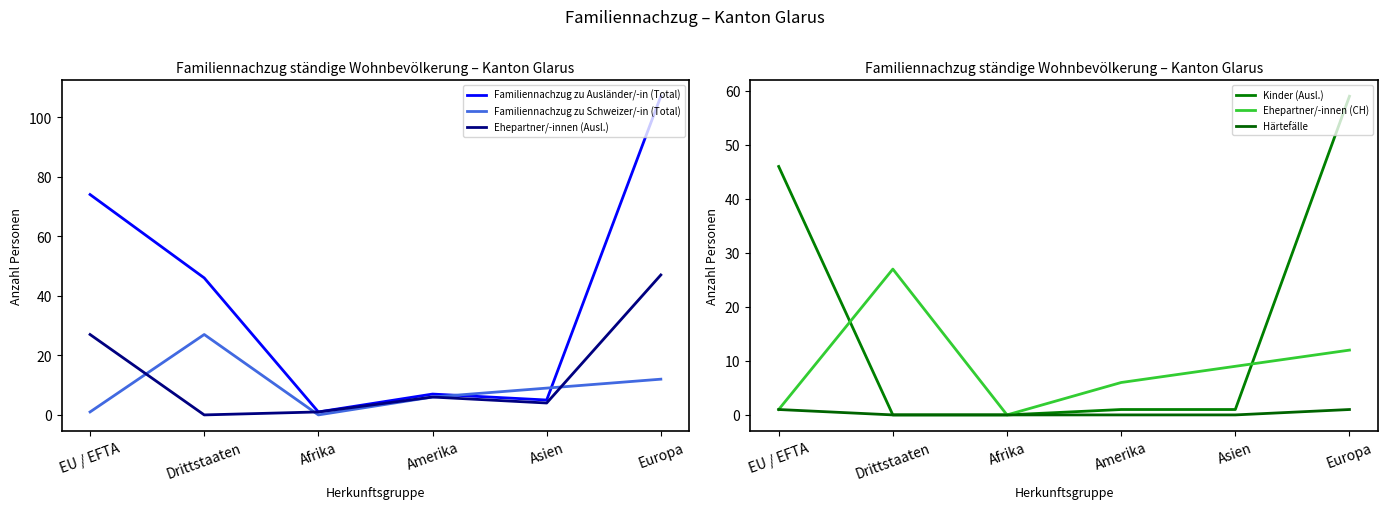

How many times do Familiennachzug zu Schweizer/-in (Total) and Ehepartner/-innen (Ausl.) cross each other?

3